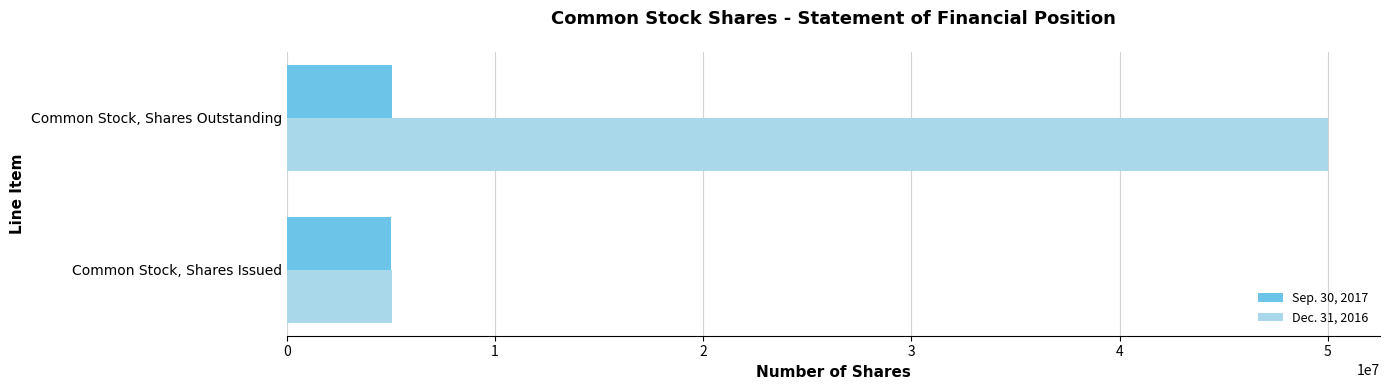

What is the sum of all Dec. 31, 2016 values?

55060903